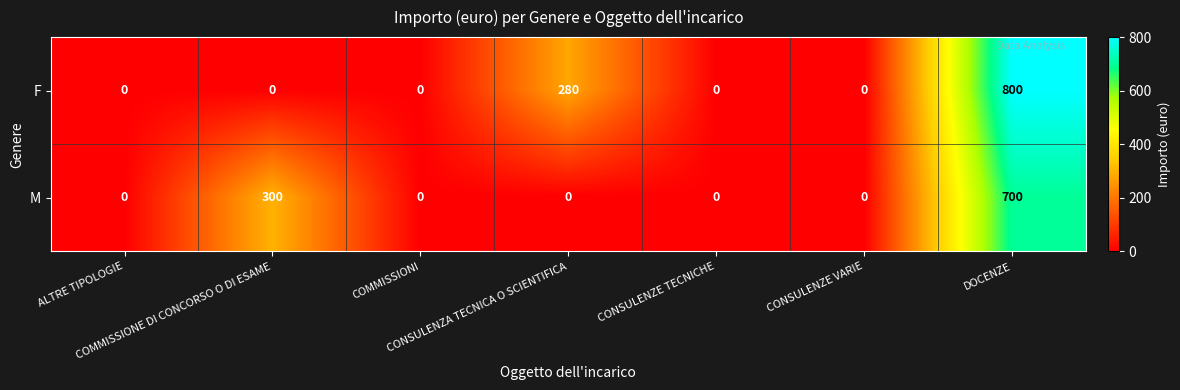

Rank the series by their average value, from highest to lowest.

F, M